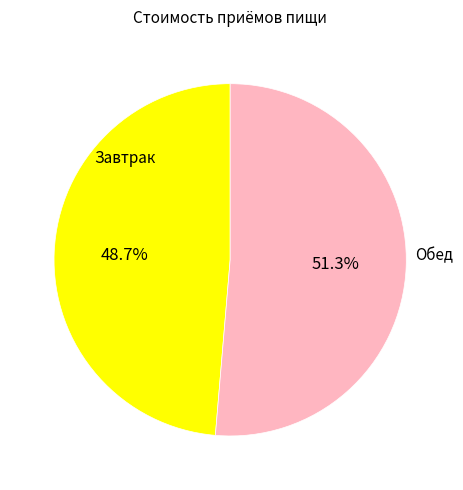

How much of the chart is everything except Обед?

48.7%